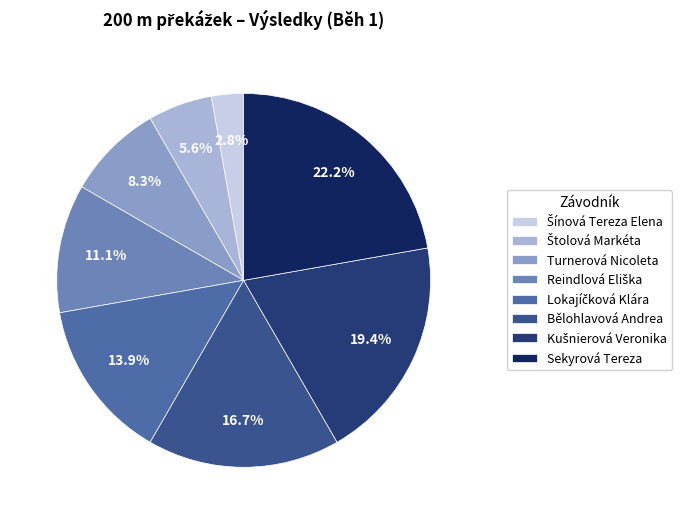

Is it true that Reindlová Eliška is 17% of the pie?

False